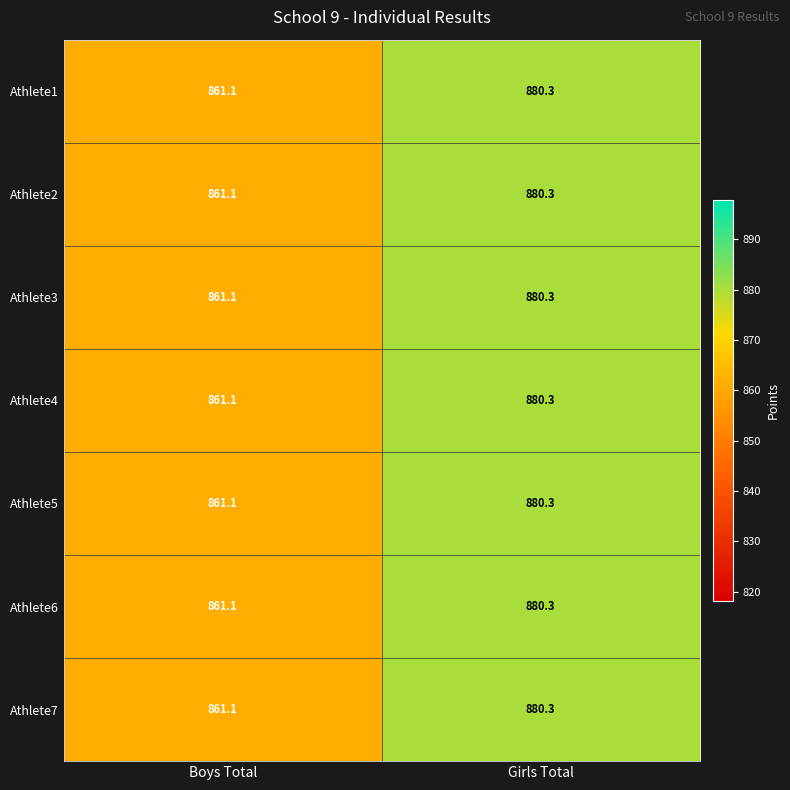

Reading left to right, what are all the values shown in this chart?

Athlete1: Boys Total=861.1	Girls Total=880.3
Athlete2: Boys Total=861.1	Girls Total=880.3
Athlete3: Boys Total=861.1	Girls Total=880.3
Athlete4: Boys Total=861.1	Girls Total=880.3
Athlete5: Boys Total=861.1	Girls Total=880.3
Athlete6: Boys Total=861.1	Girls Total=880.3
Athlete7: Boys Total=861.1	Girls Total=880.3